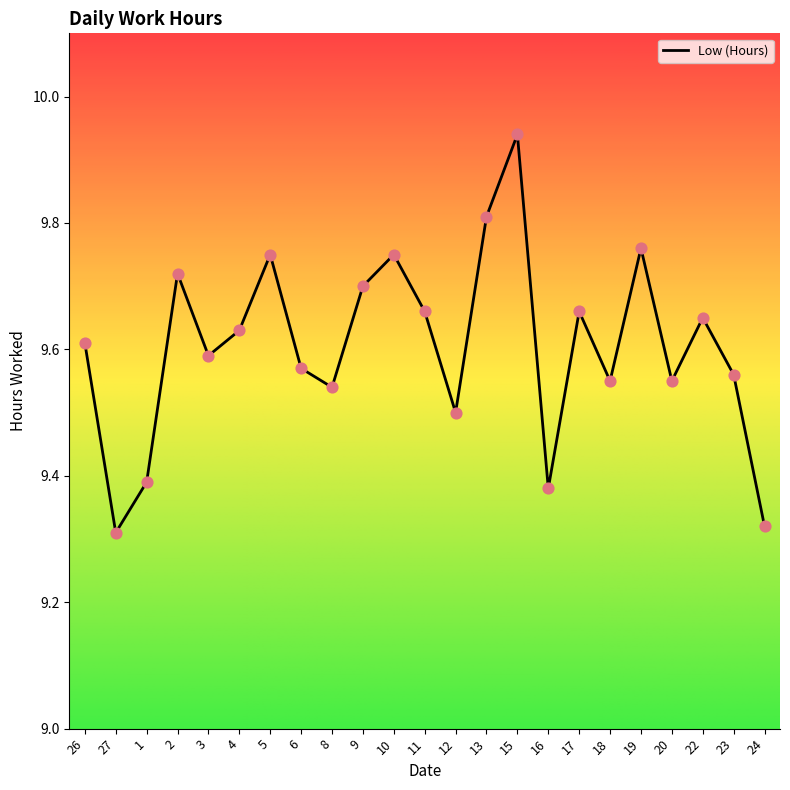

What is the change in value from 2 to 15?

+0.2